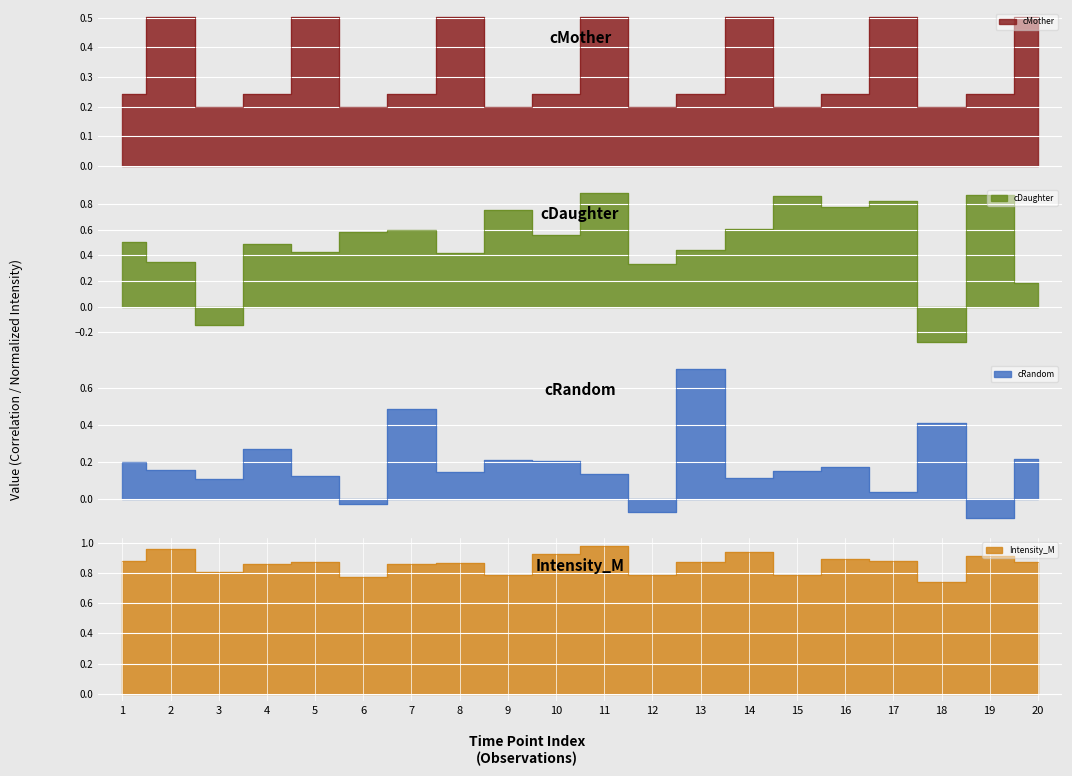

In cMother, how many points are higher than both neighbors (excluding endpoints)?

6